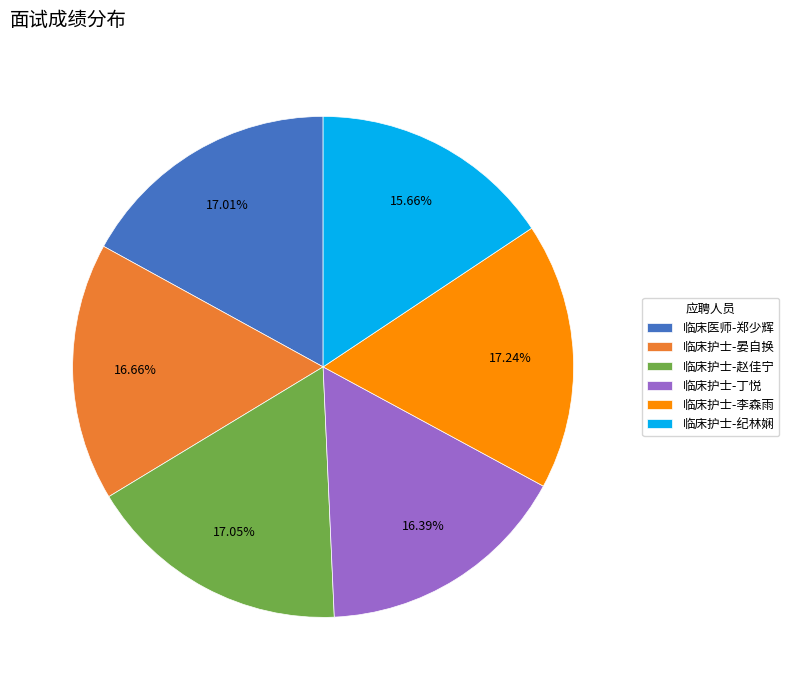

Approximately how many times larger is the value at 临床护士-晏自换 compared to 临床护士-赵佳宁?

1.0